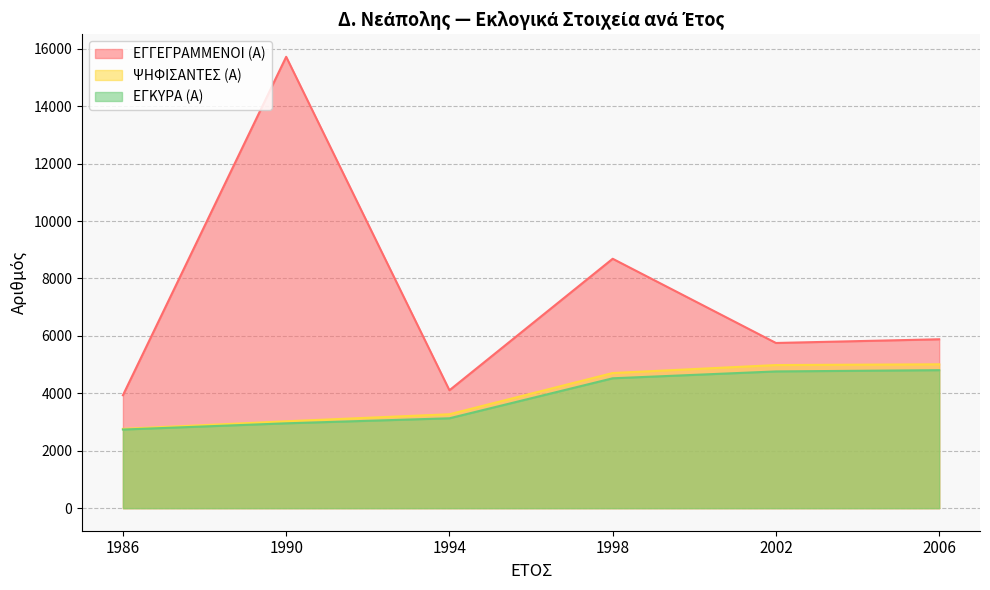

True or false: ΕΓΓΕΓΡΑΜΜΕΝΟΙ (Α) and ΨΗΦΙΣΑΝΤΕΣ (Α) intersect in this chart.

False